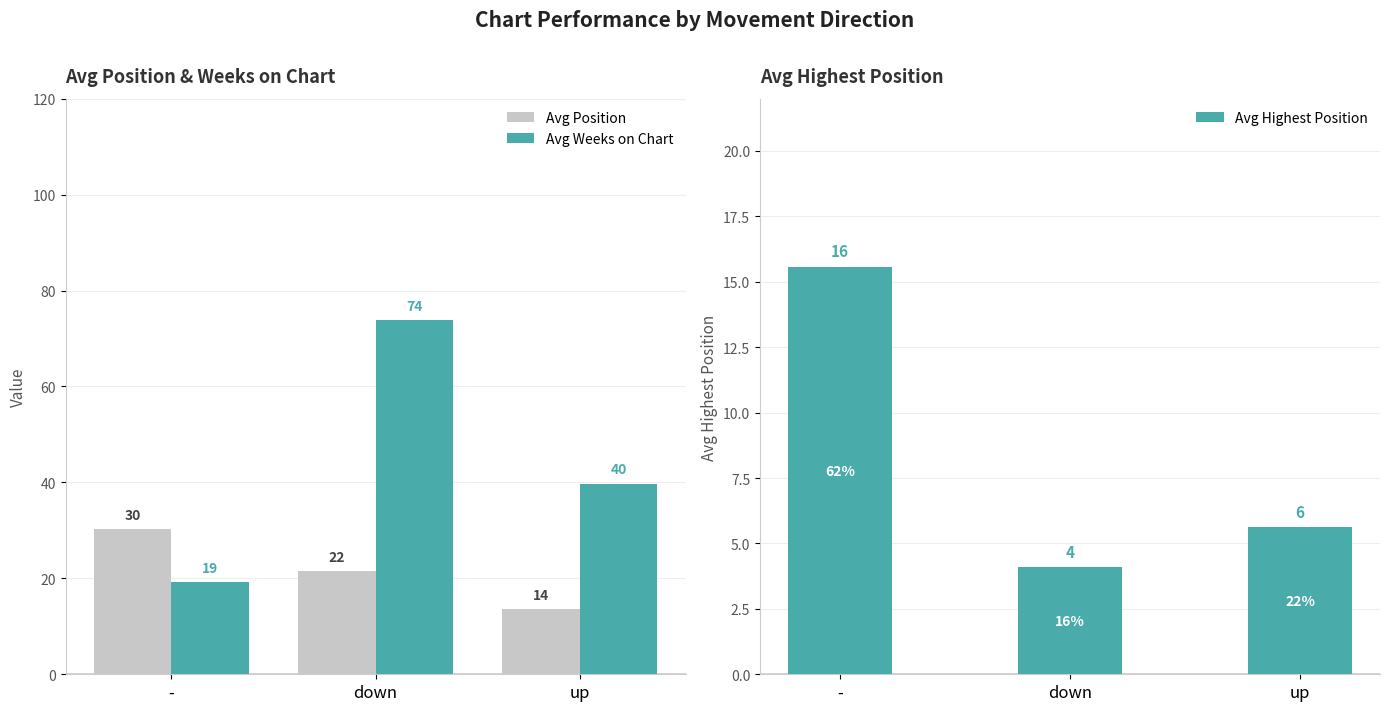

Reading right to left, list all the values displayed in this chart.

Avg Position: up=13.5	down=21.5	-=30.3
Avg Weeks on Chart: up=39.8	down=73.8	-=19.1
Avg Highest Position: up=5.6	down=4.1	-=15.6